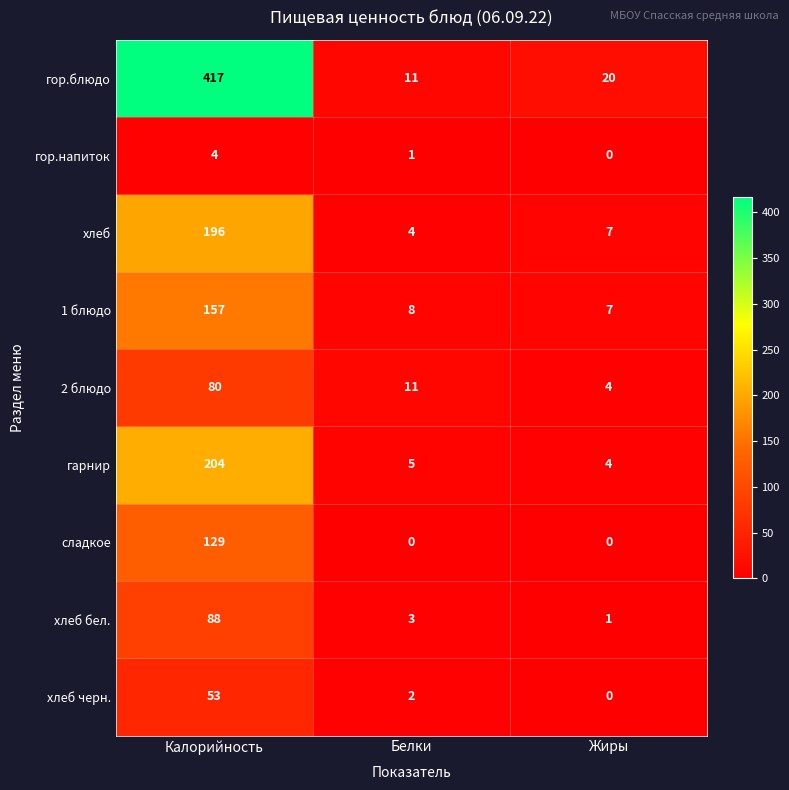

At how many categories does at least one series exceed 146?

1